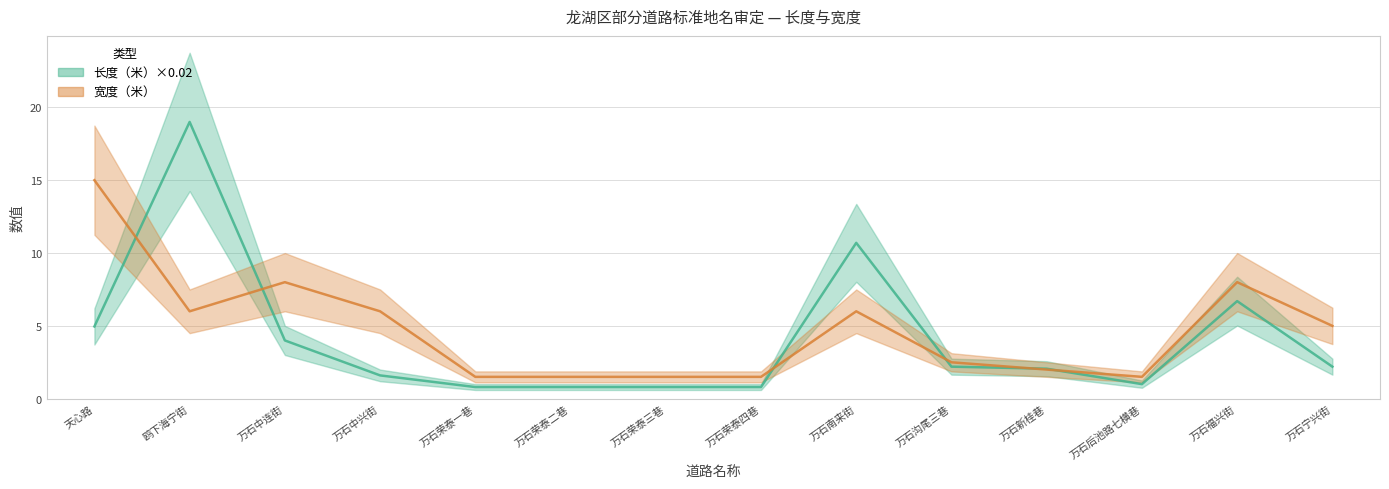

Reading left to right, what are all the values shown in this chart?

长度（米）×0.02: 5.0	19.0	4.0	1.6	0.8	0.8	0.8	0.8	10.7	2.2	2.1	1.0	6.7	2.2
宽度（米）: 15.0	6.0	8.0	6.0	1.5	1.5	1.5	1.5	6.0	2.5	2.0	1.5	8.0	5.0